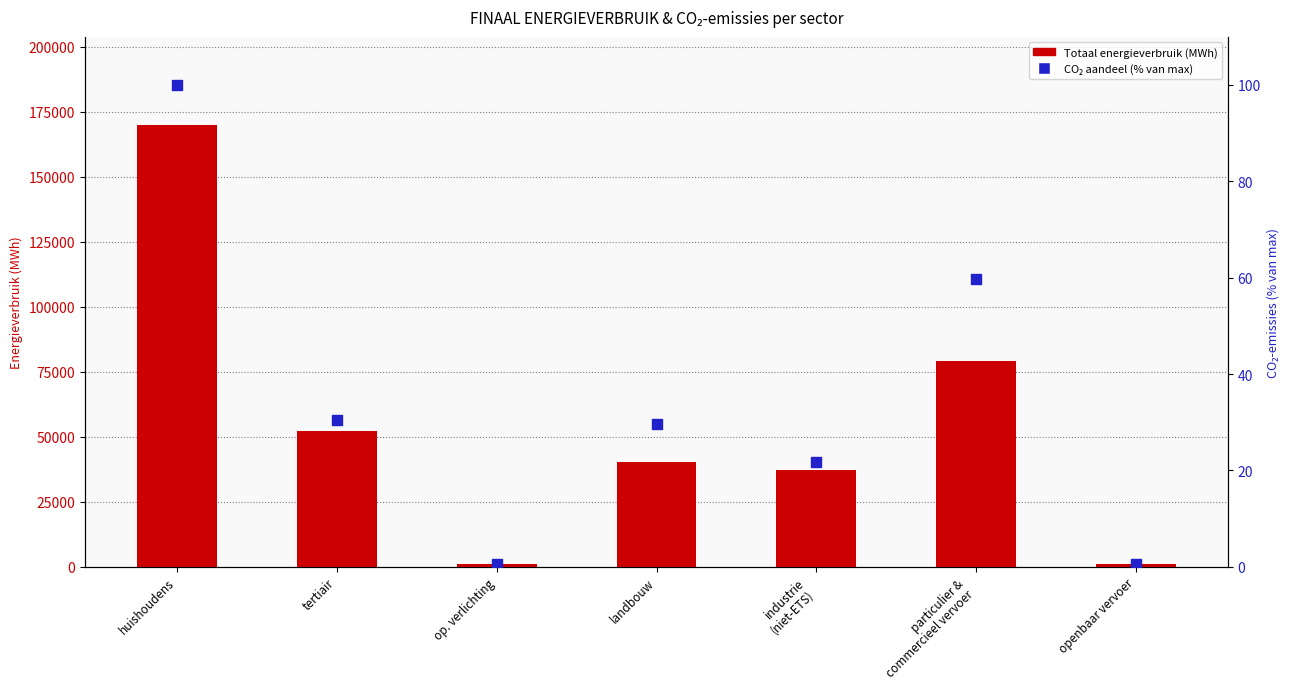

Is the value of Totaal energieverbruik (MWh) at particulier &
commercieel vervoer greater than the value of CO2 aandeel (% van max) at landbouw?

Yes